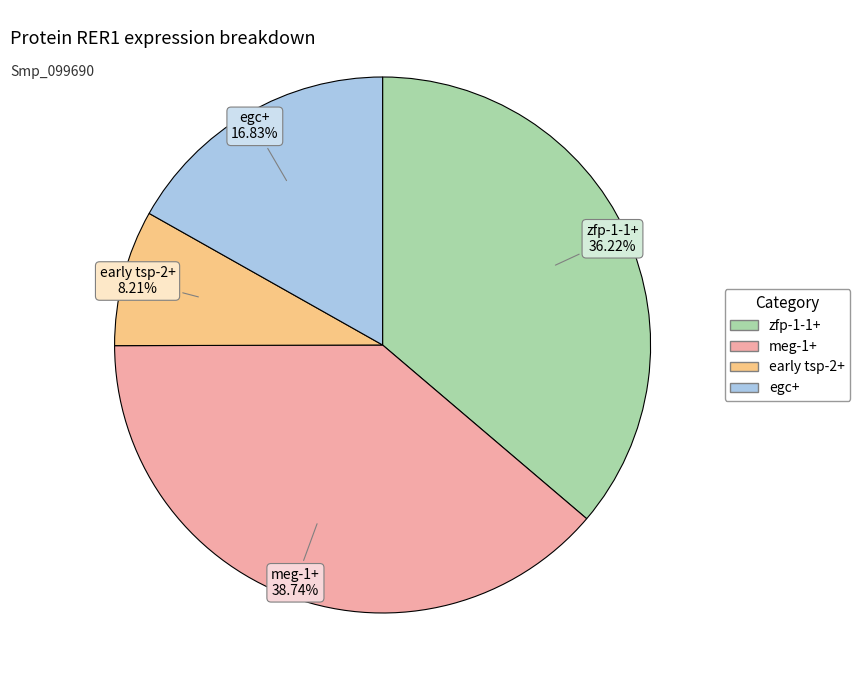

To the nearest percent, what percentage of the pie is meg-1+?

39%